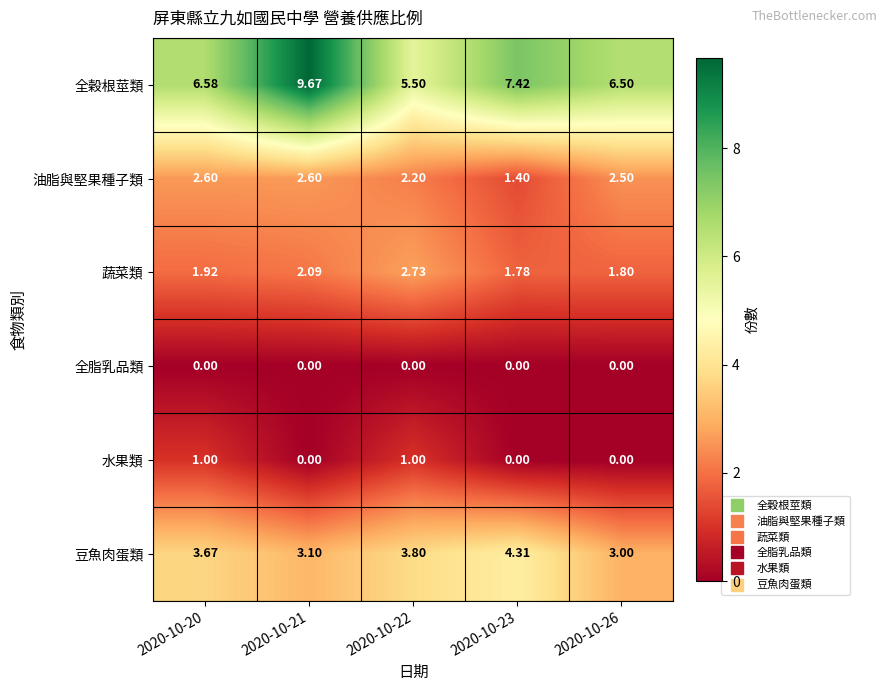

Between 2020-10-21 and 2020-10-23, which series saw the biggest shift?

全穀根莖類